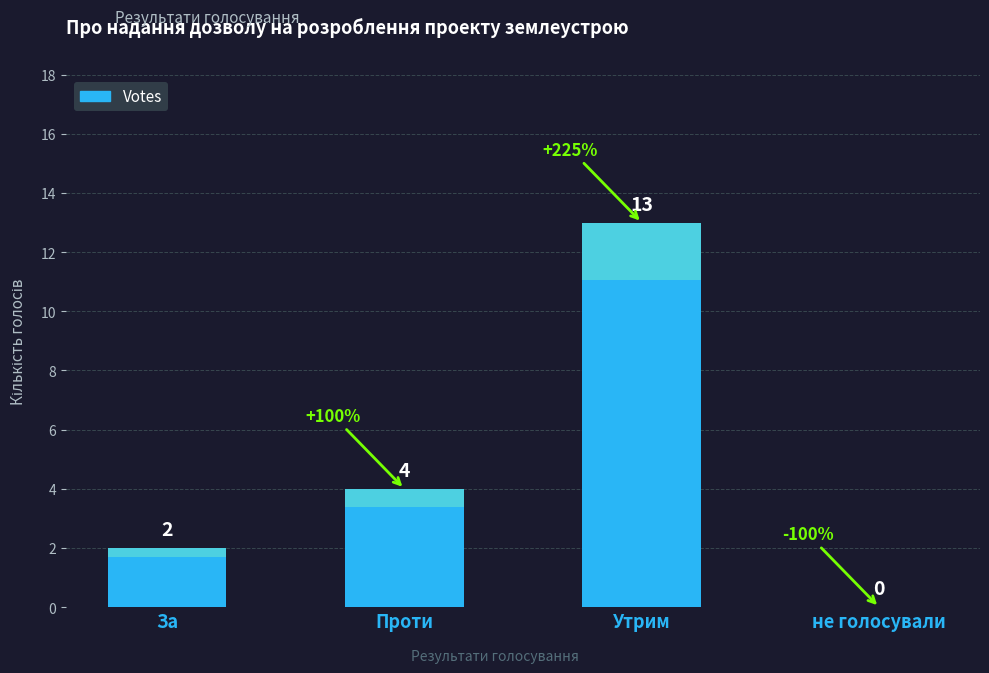

What is the maximum value shown in the chart?

13